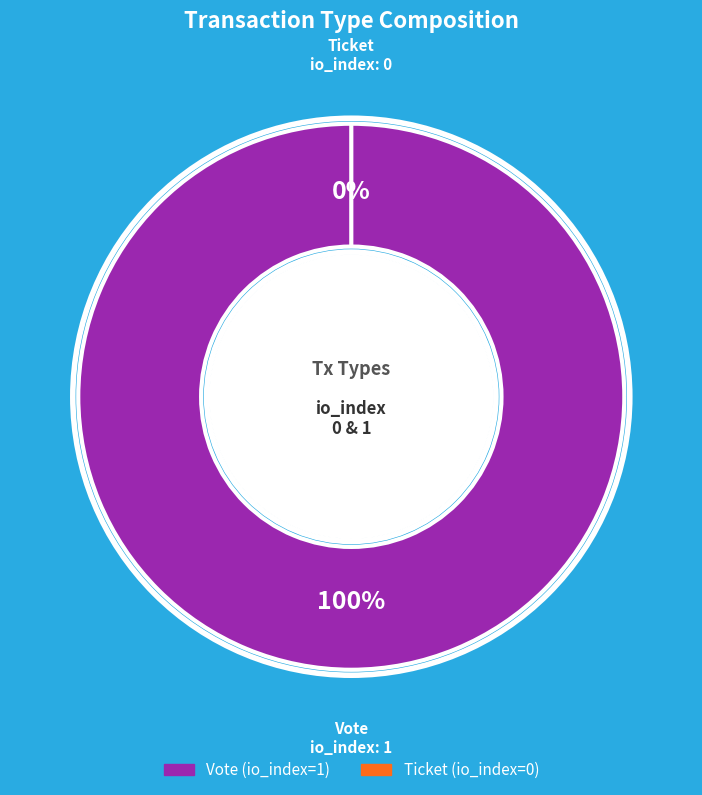

Which slice is the smallest?

Ticket